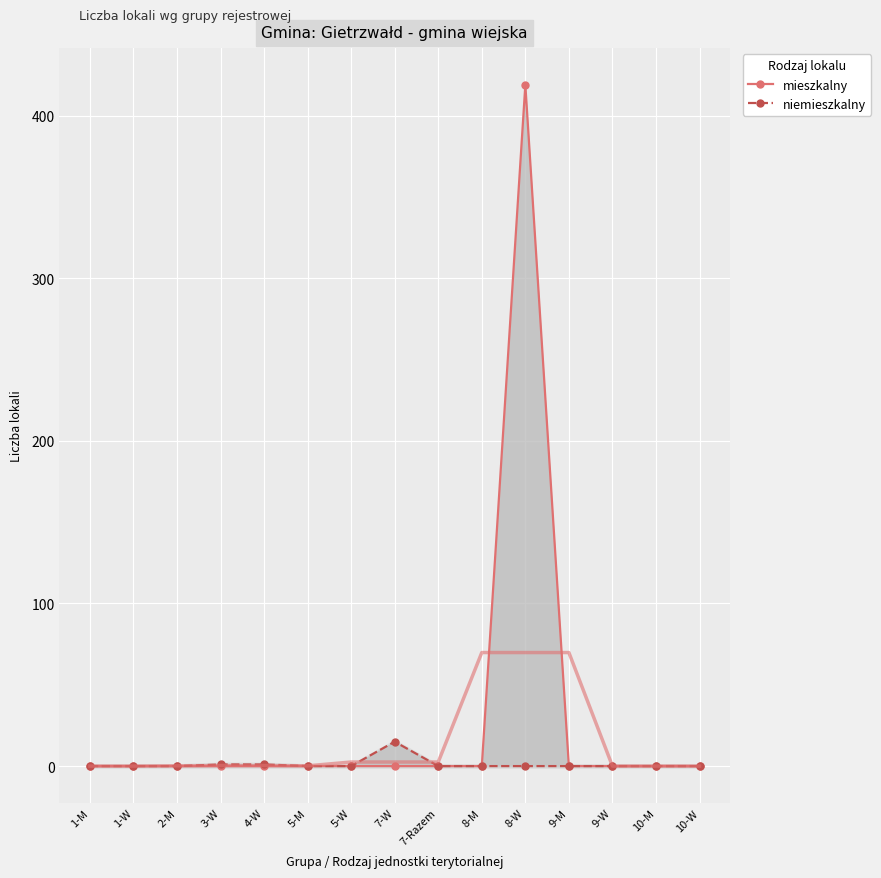

Is it true that niemieszkalny equals 0 at 1-M?

True